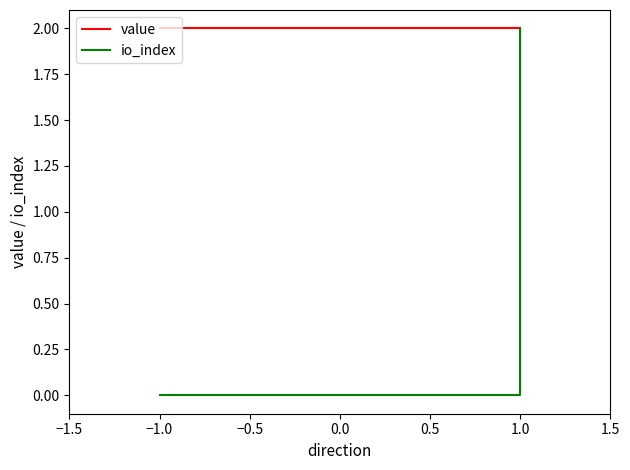

Rank the series by their maximum value, from lowest to highest.

io_index, value